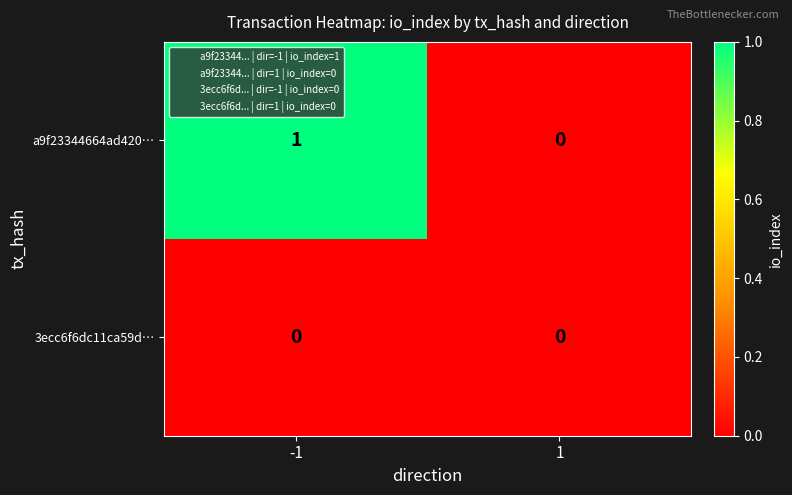

List the series in order of their peak value, lowest first.

3ecc6f6dc11ca59d…, a9f23344664ad420…